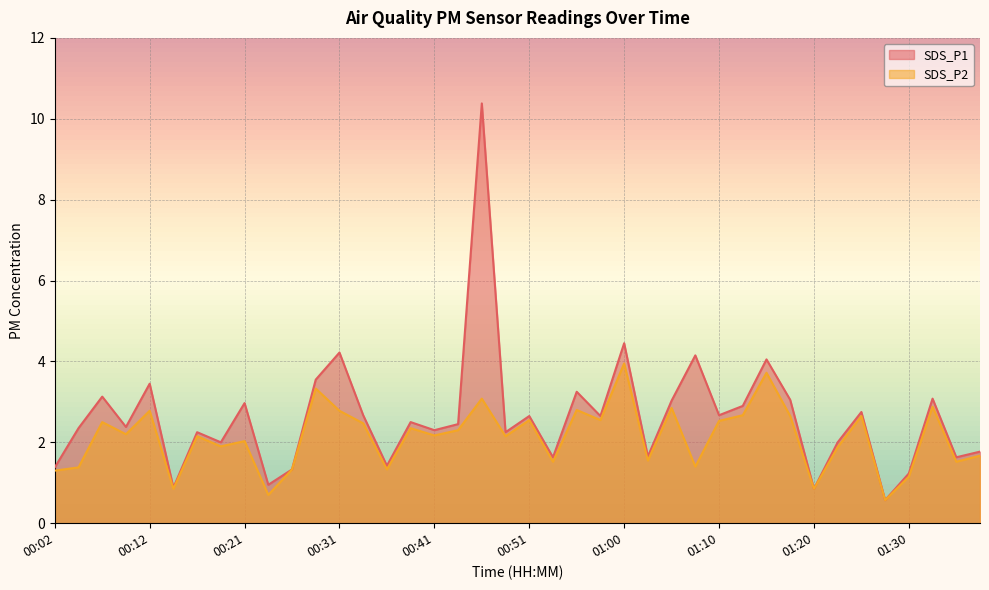

Rank the series by their maximum value, from lowest to highest.

SDS_P2, SDS_P1